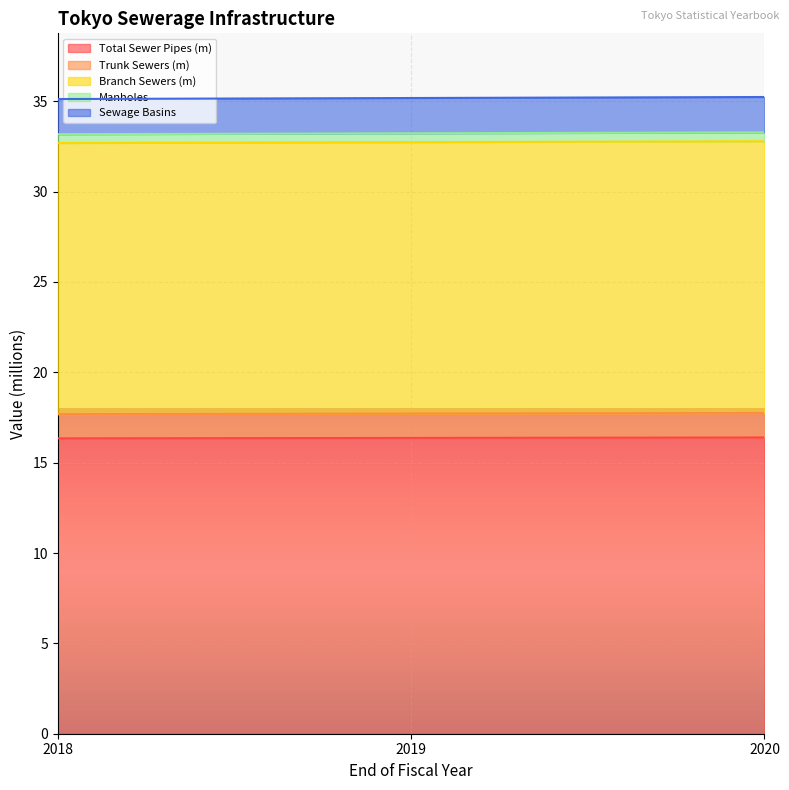

Which category has the highest value in the Trunk Sewers (m) series?

2020